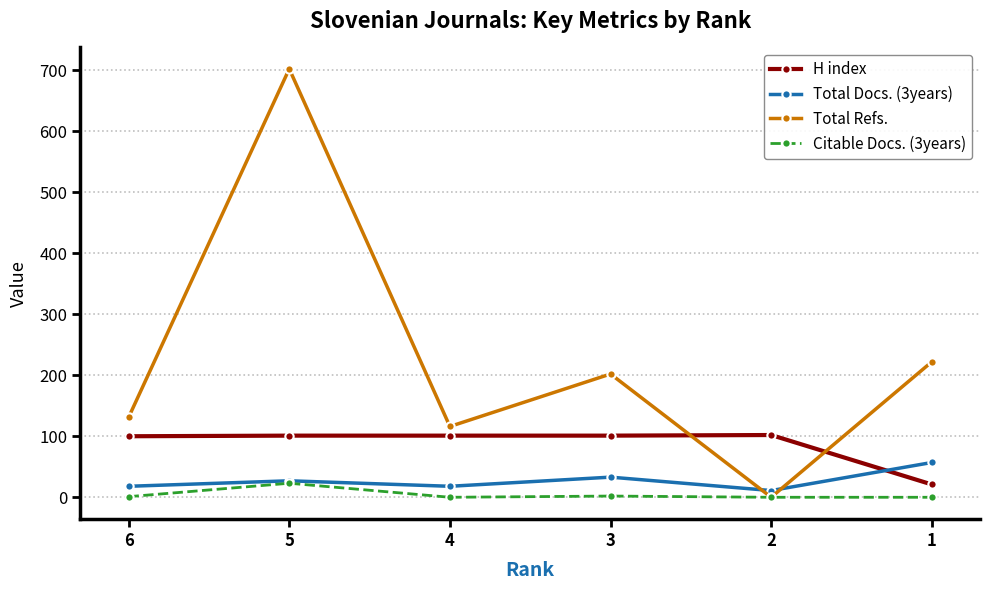

How many distinct data groups are displayed?

4